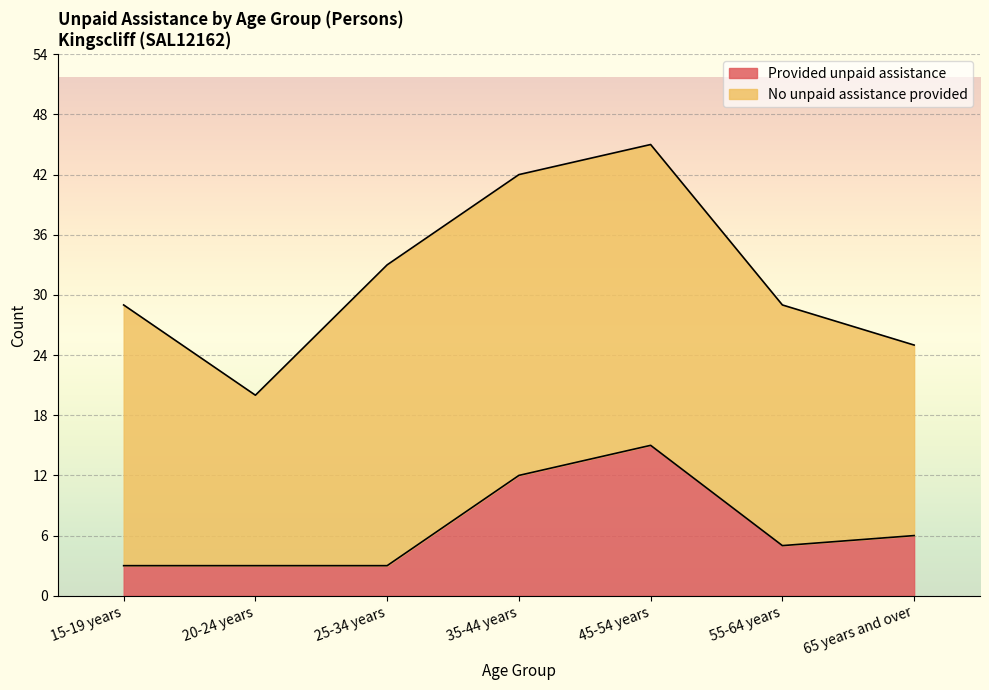

Which category has the highest value across all series?

45-54 years